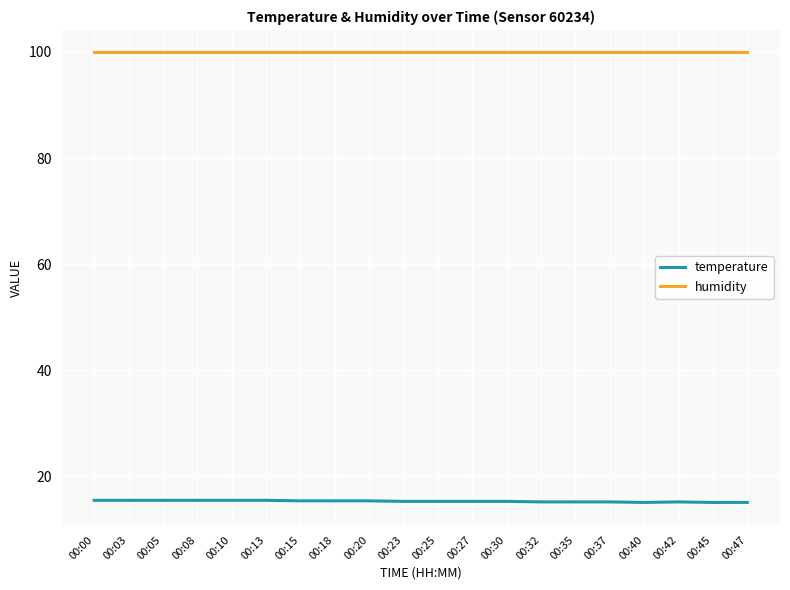

What is the average value of the temperature series?

15.3